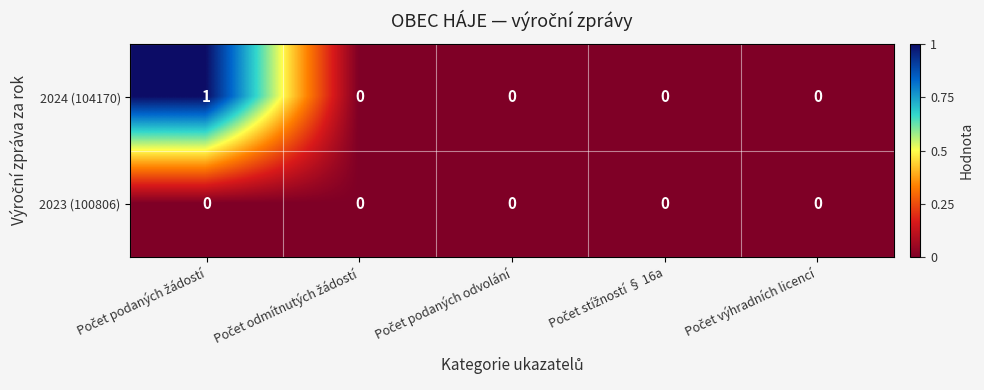

How many distinct data groups are displayed?

2